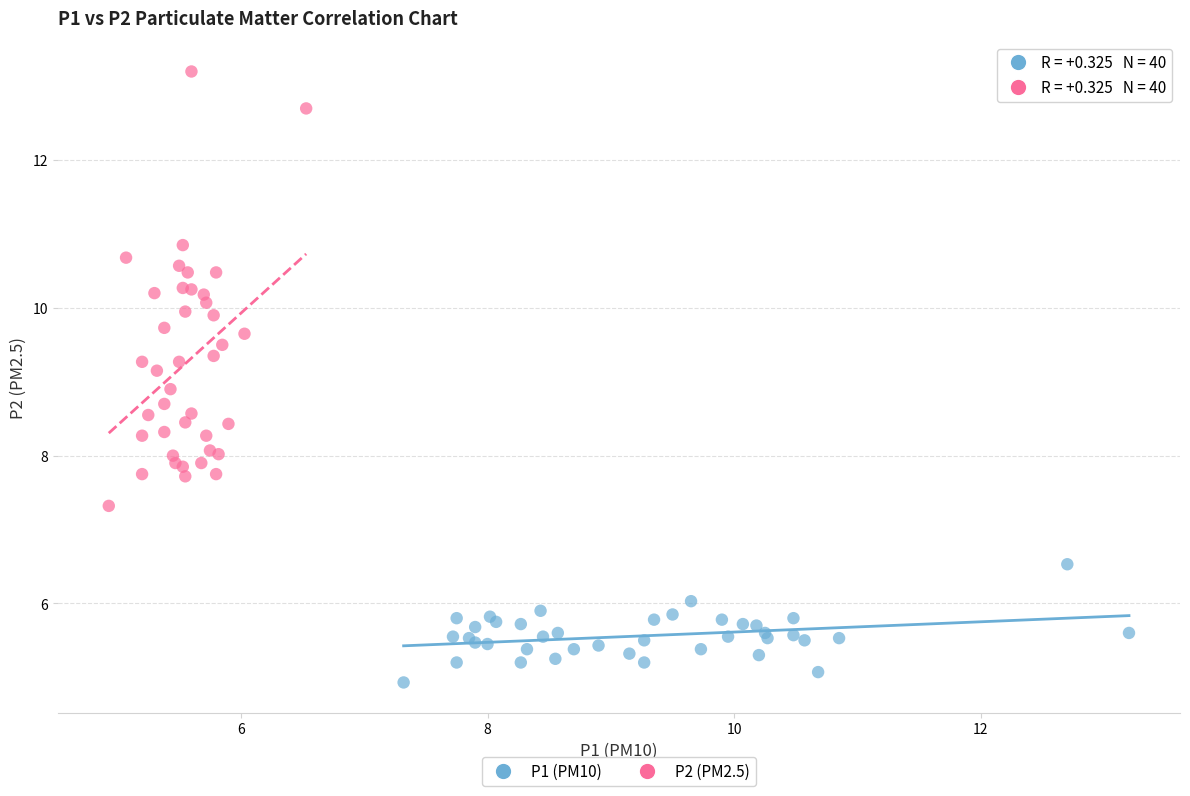

Which series contains the lowest Y value?

P1 (PM10)